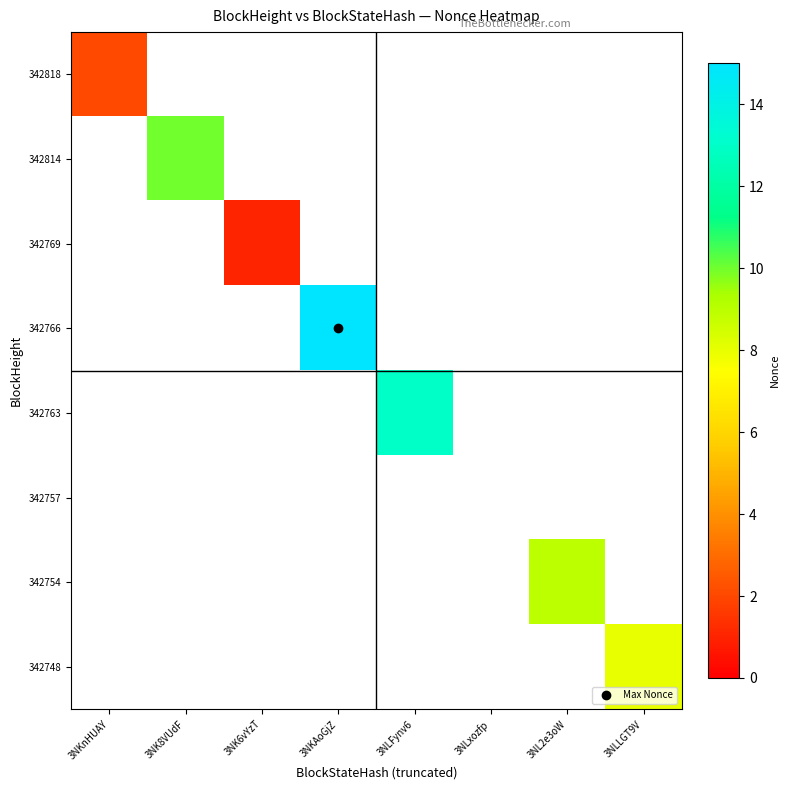

Between 3NLxozfp and 3NK8VUdF, which is larger?

3NK8VUdF